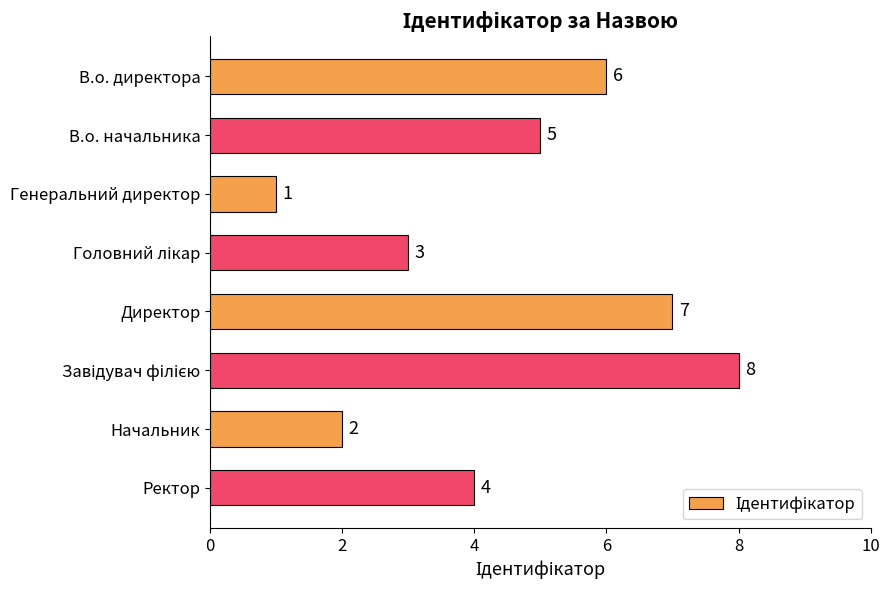

Where is the data nearest to the value 4?

Ректор